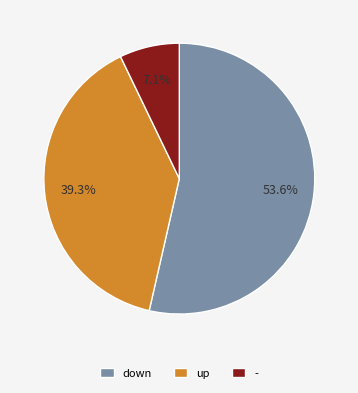

How many segments does this pie chart have?

3